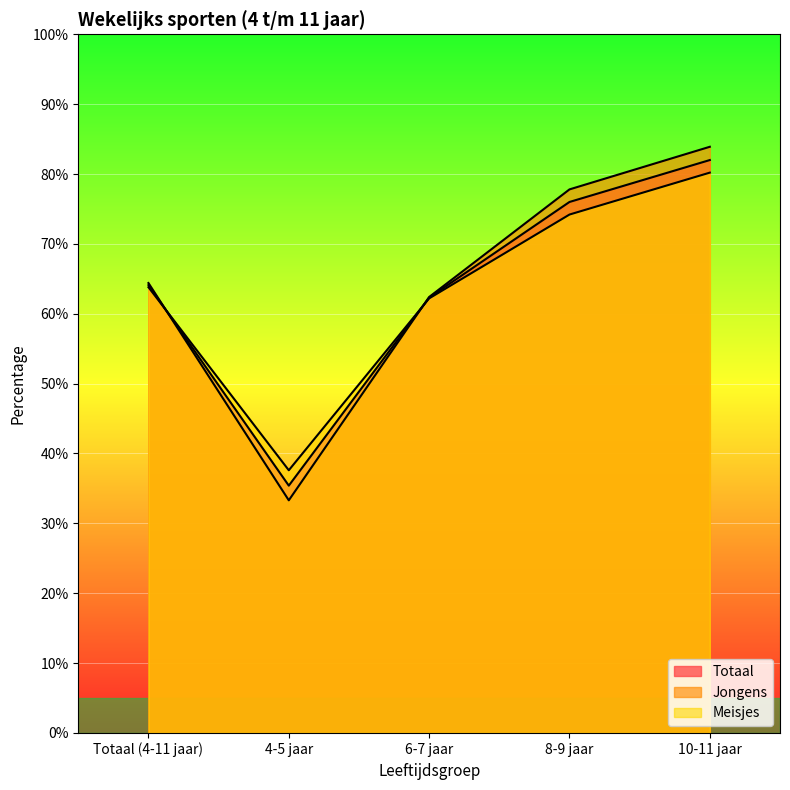

True or false: Jongens has more than 0 interior local peaks.

False